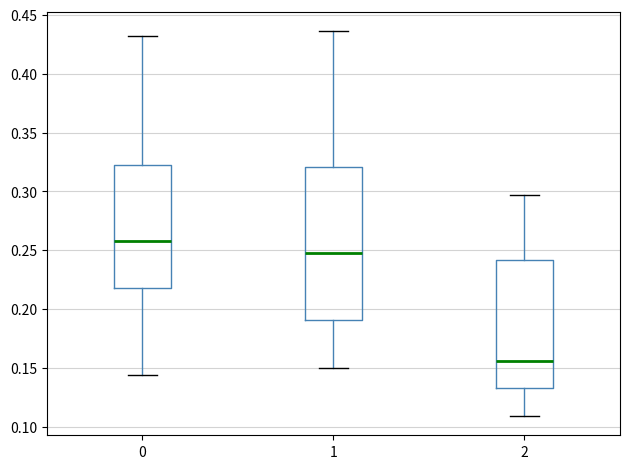

Comparing the boxes themselves (not the whiskers), which one is the tallest?

1